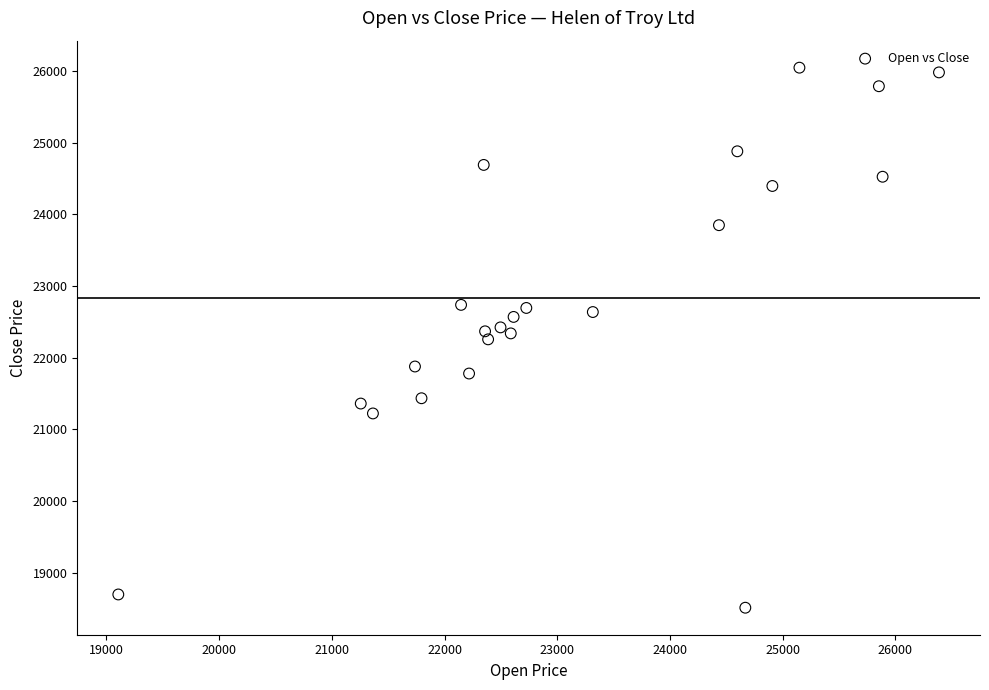

What is the range of Y values (max minus min)?

7536